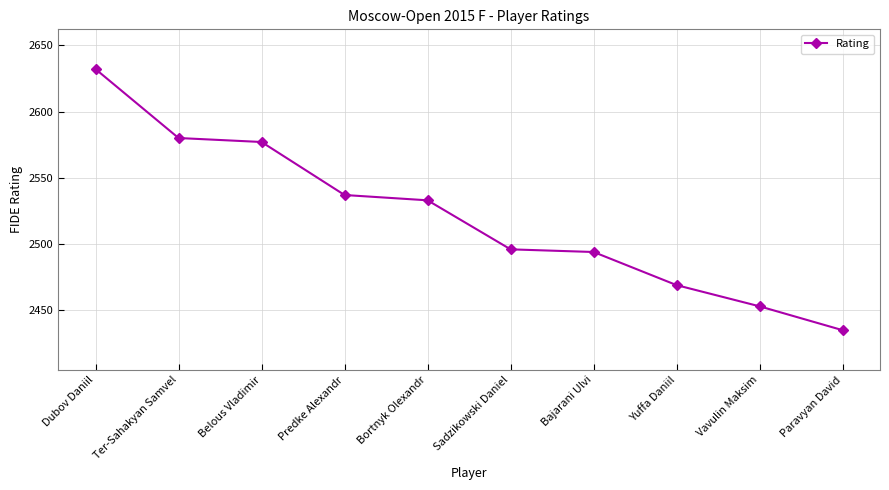

What is the change in value from Sadzikowski Daniel to Yuffa Daniil?

-27